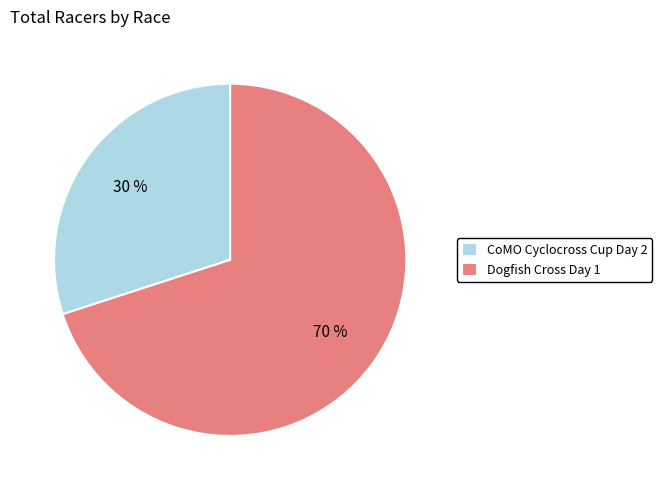

What is the ratio of the value at Dogfish Cross Day 1 to the value at CoMO Cyclocross Cup Day 2?

2.3